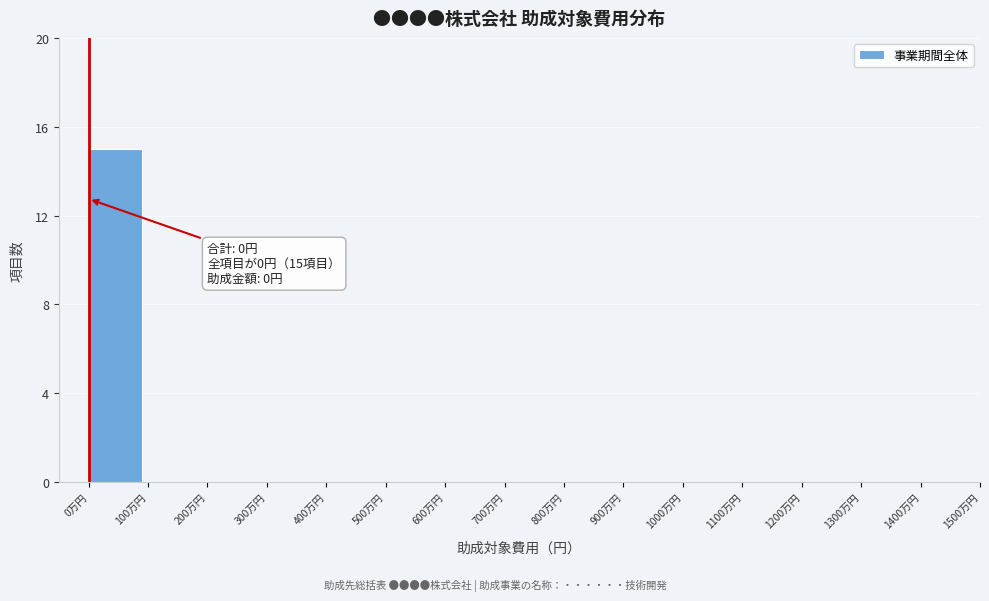

Reading right to left, transcribe all the data shown in this chart.

1400万円=0	1300万円=0	1200万円=0	1100万円=0	1000万円=0	900万円=0	800万円=0	700万円=0	600万円=0	500万円=0	400万円=0	300万円=0	200万円=0	100万円=0	0万円=15